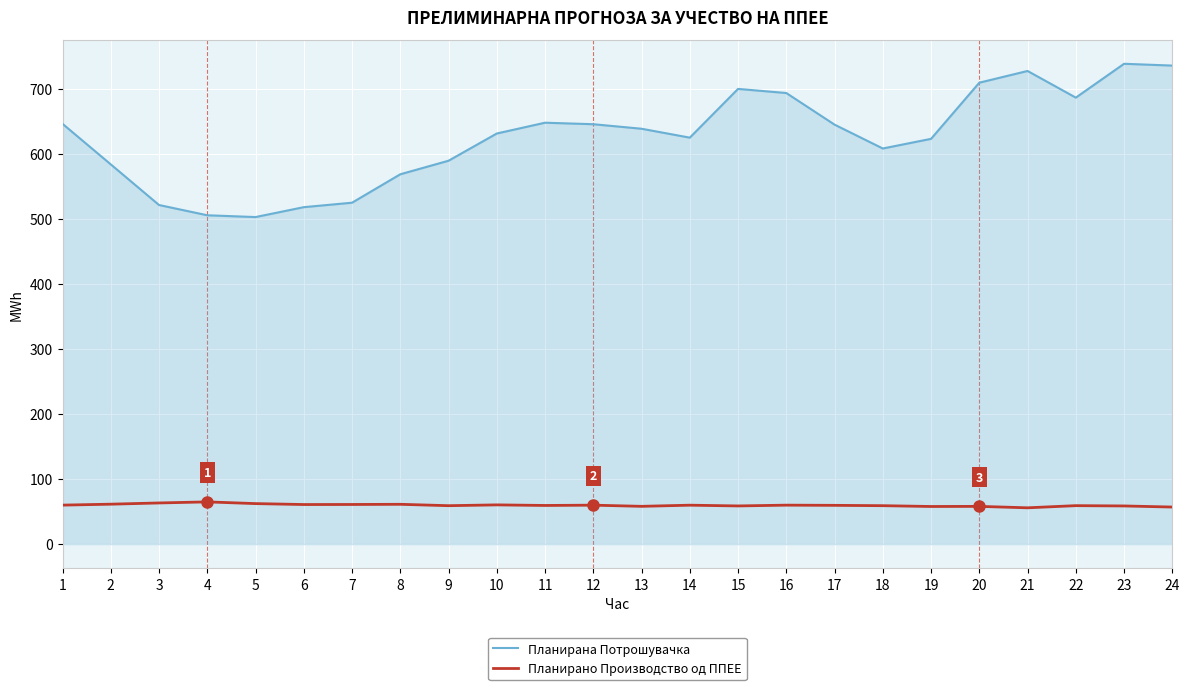

What is the approximate value of Планирана Потрошувачка at 23?

738.8